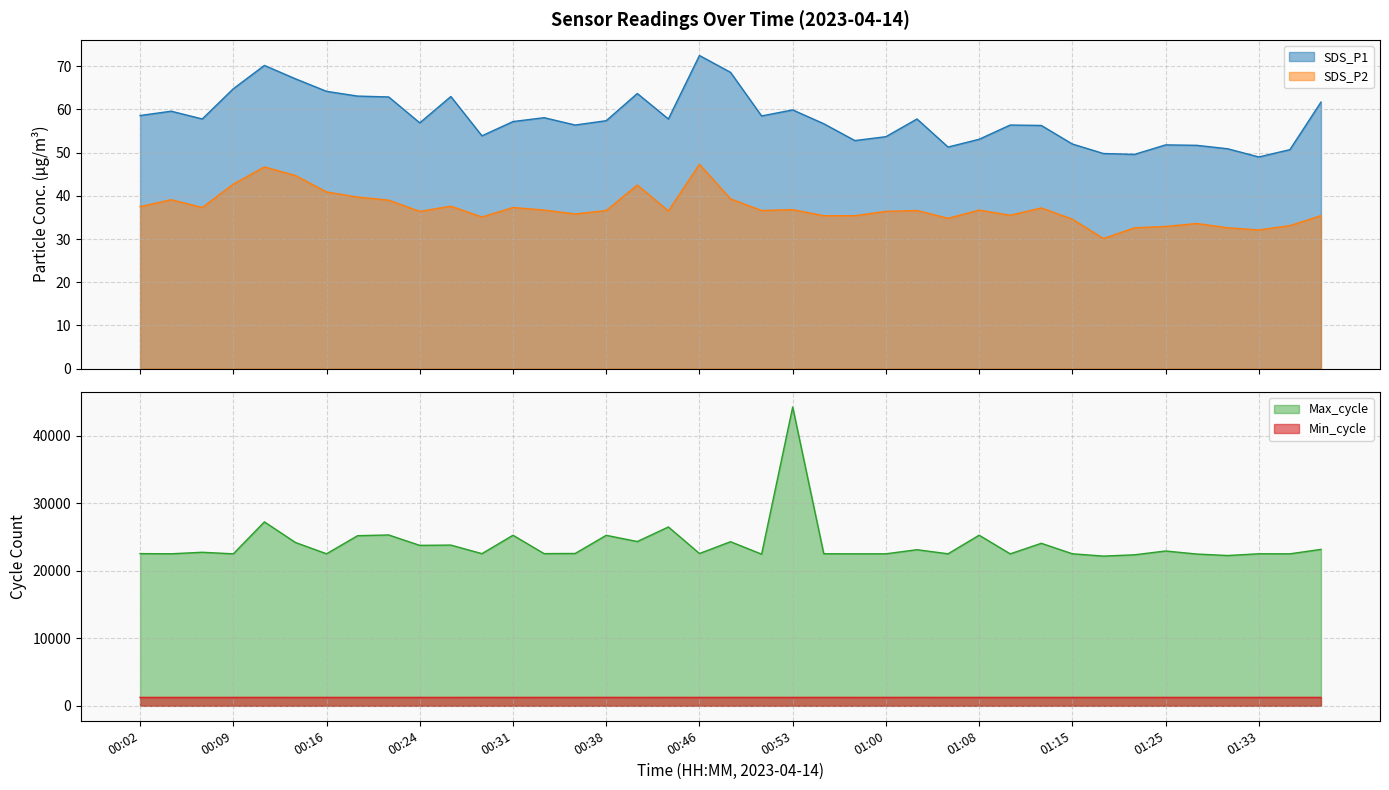

True or false: SDS_P1 has more than 2 points higher than both neighbors.

True